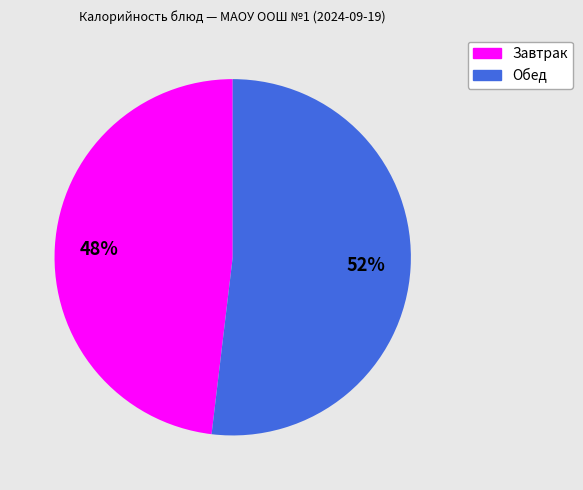

To the nearest percent, what is the average slice percentage?

50%